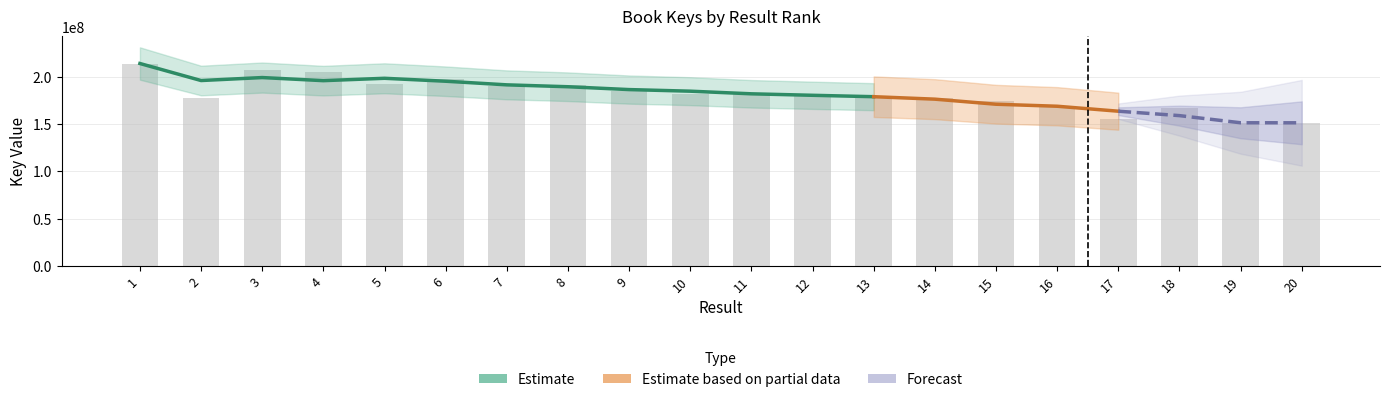

List the labels in order of value, smallest first.

20, 19, 17, 18, 16, 15, 13, 14, 2, 12, 10, 11, 9, 7, 8, 5, 6, 4, 3, 1